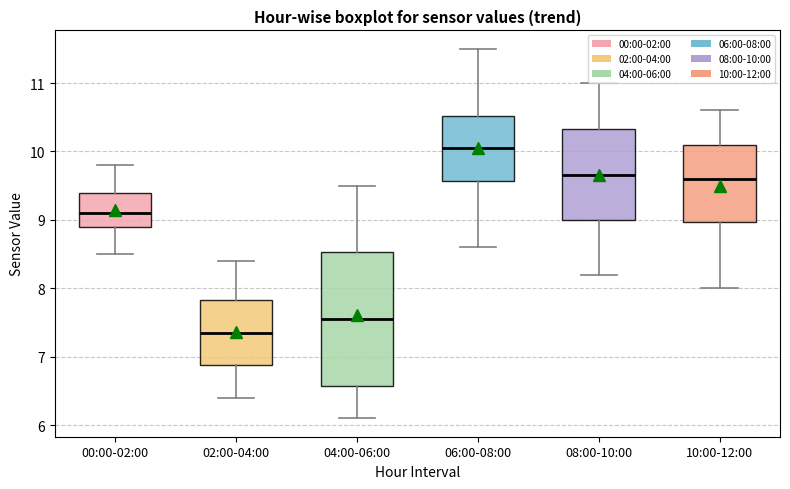

Which box has the highest median line?

06:00-08:00